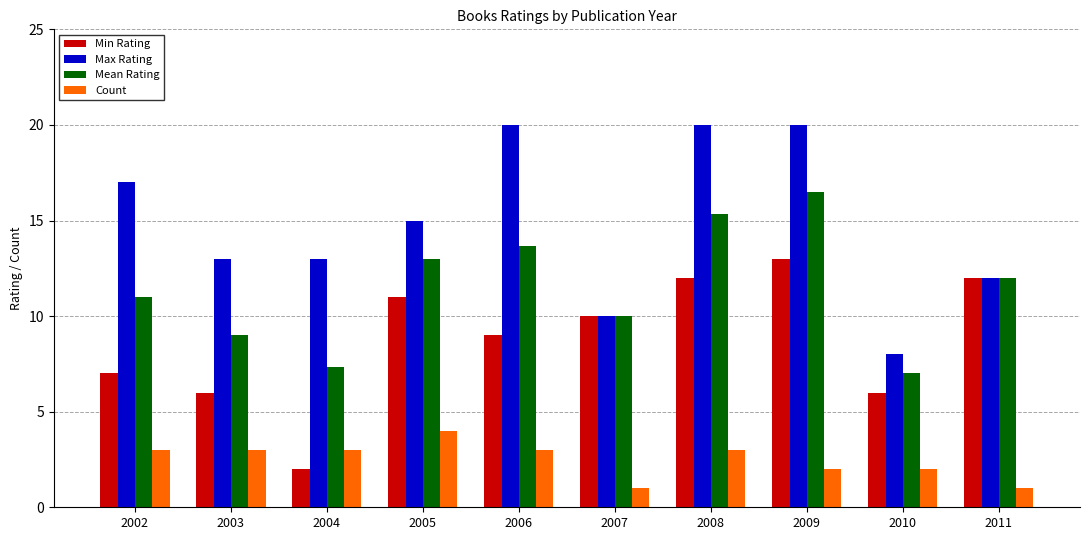

What is the value of the Min Rating bar at the 7th from the left?

12.0